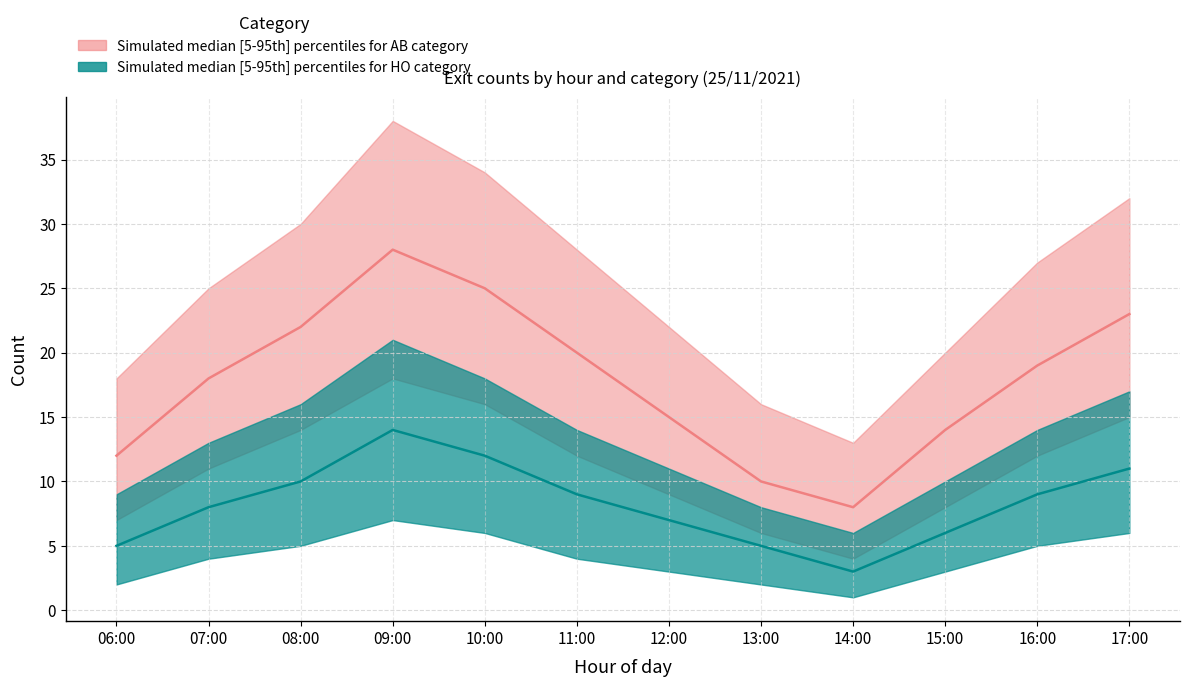

The HO_count series shows 12 at 10:00. True or false?

True